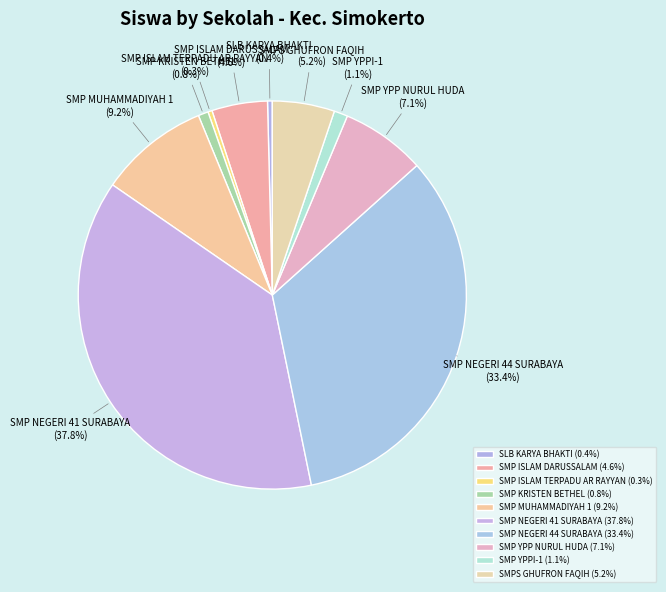

Approximately how many times larger is the value at SMP NEGERI 41 SURABAYA compared to SMP MUHAMMADIYAH 1?

4.1